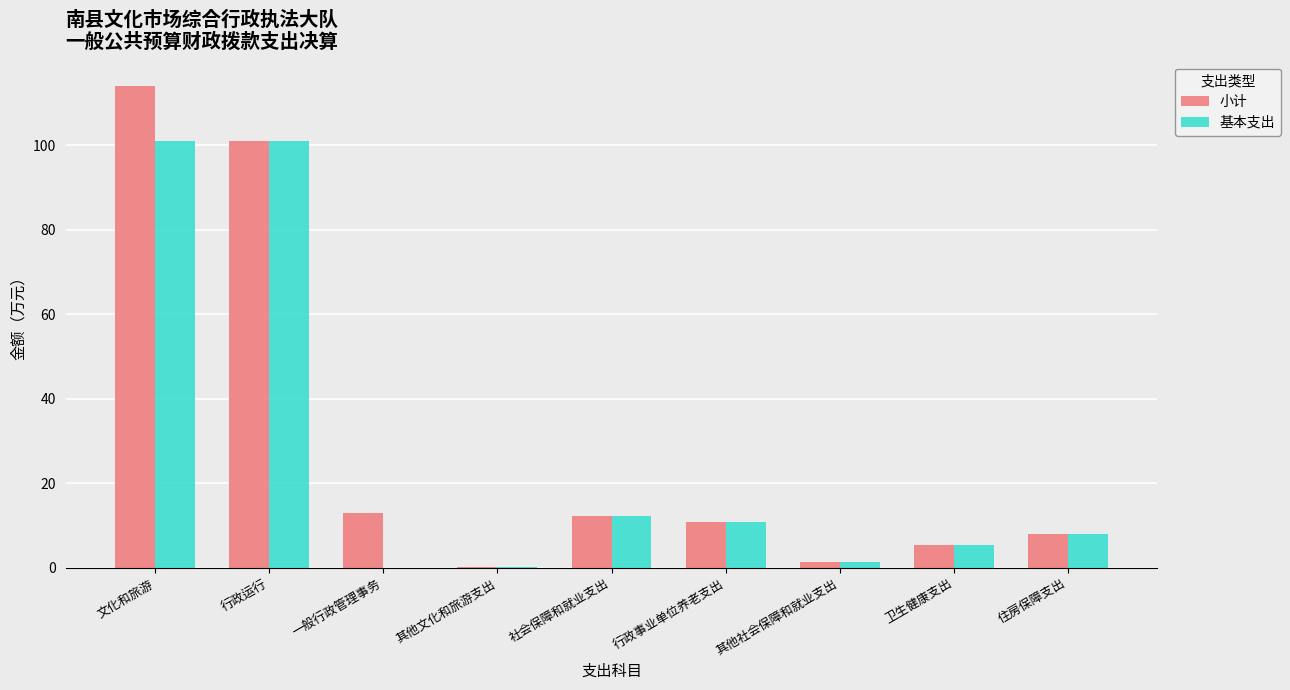

What is the sum of all 基本支出 values?

240.0